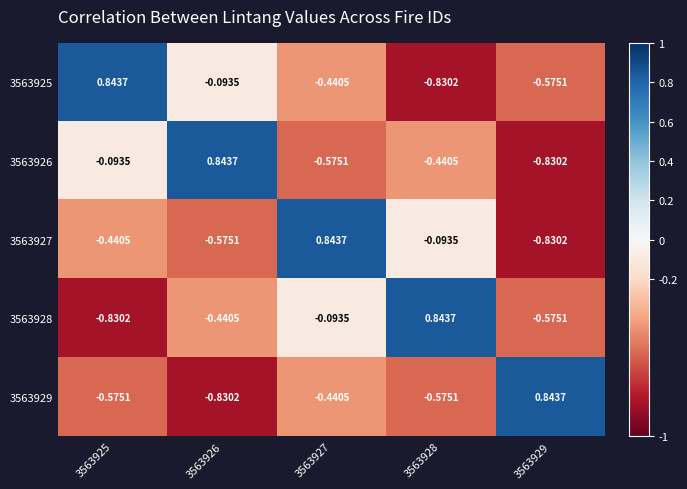

How many categories are shown in the chart?

5